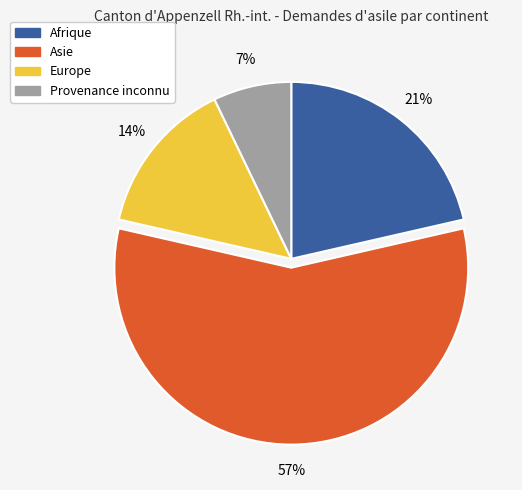

To the nearest percent, what is the difference between the Asie and Europe slice percentages?

43%